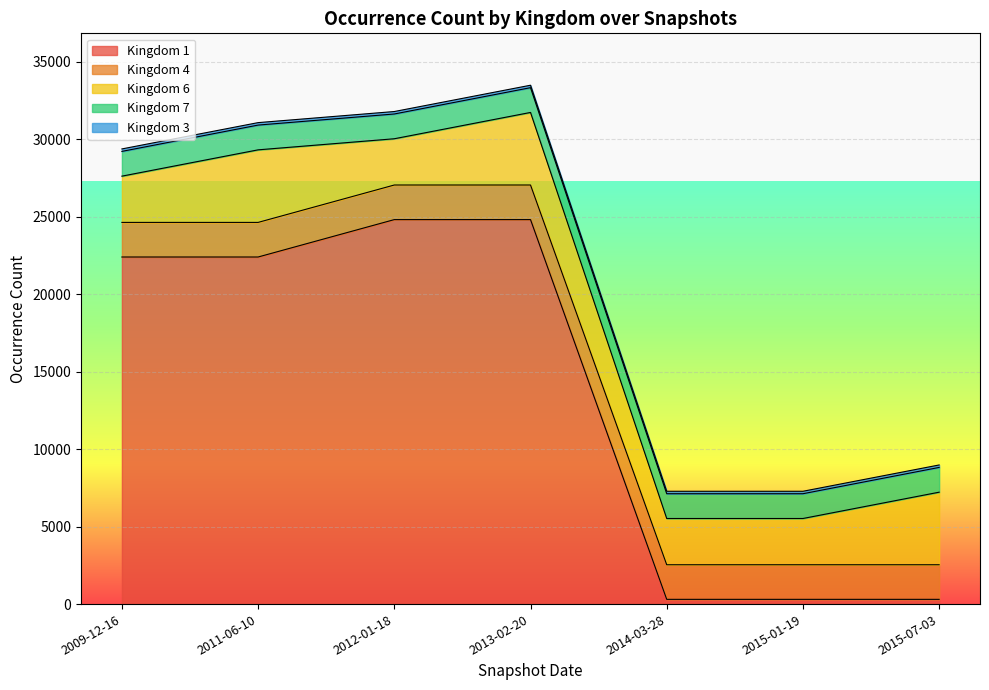

At which category is the sum across all series the highest?

2013-02-20